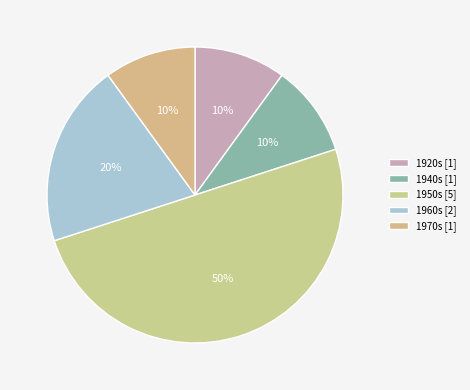

Which slice is the largest?

1950s [5]